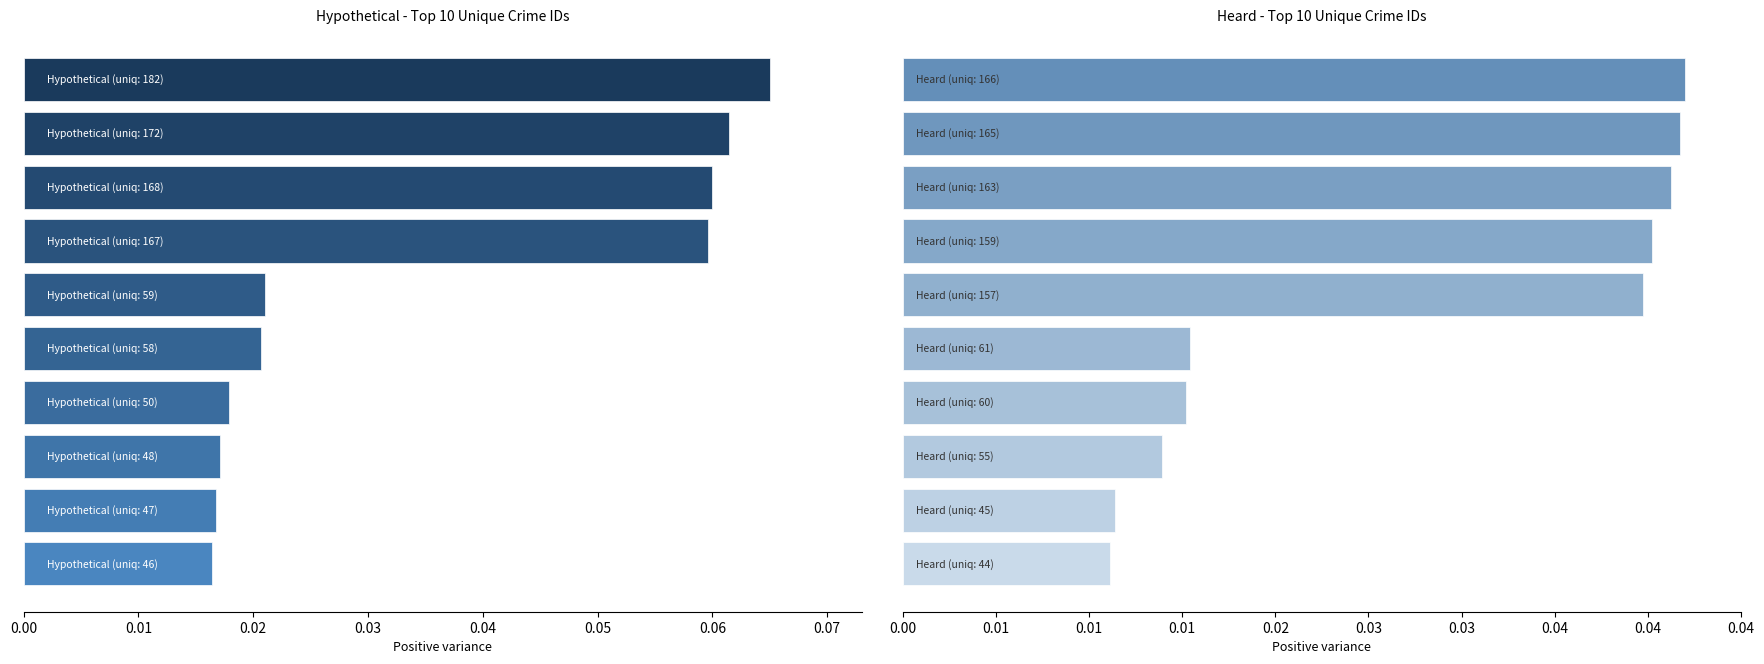

Rank the series at 0.01 from highest to lowest value.

Hypothetical crimes, Heard crimes